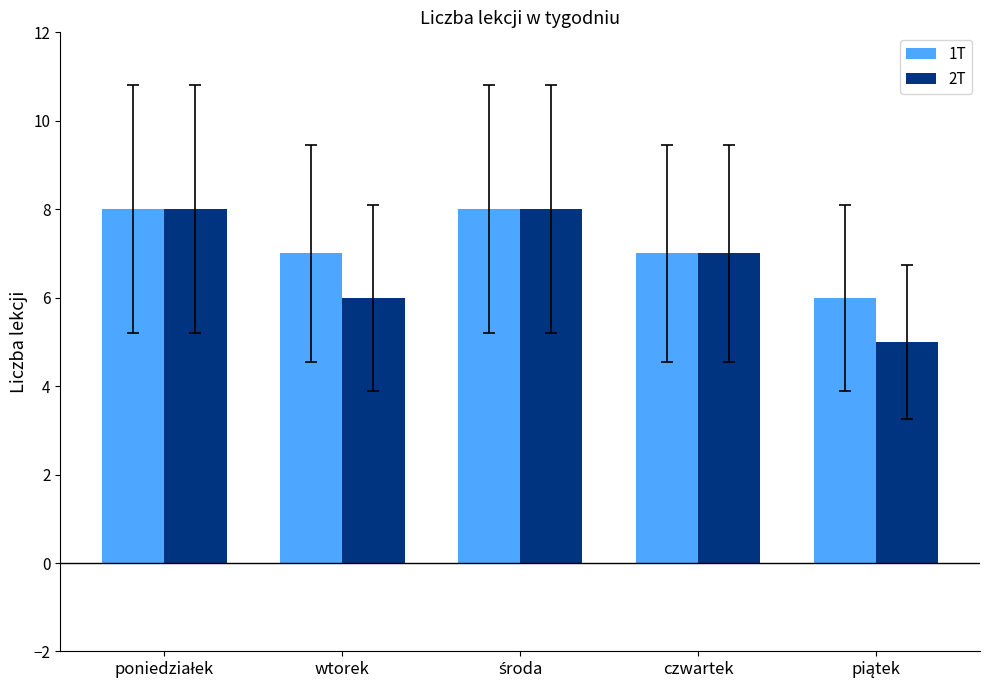

What is the greatest value displayed?

8